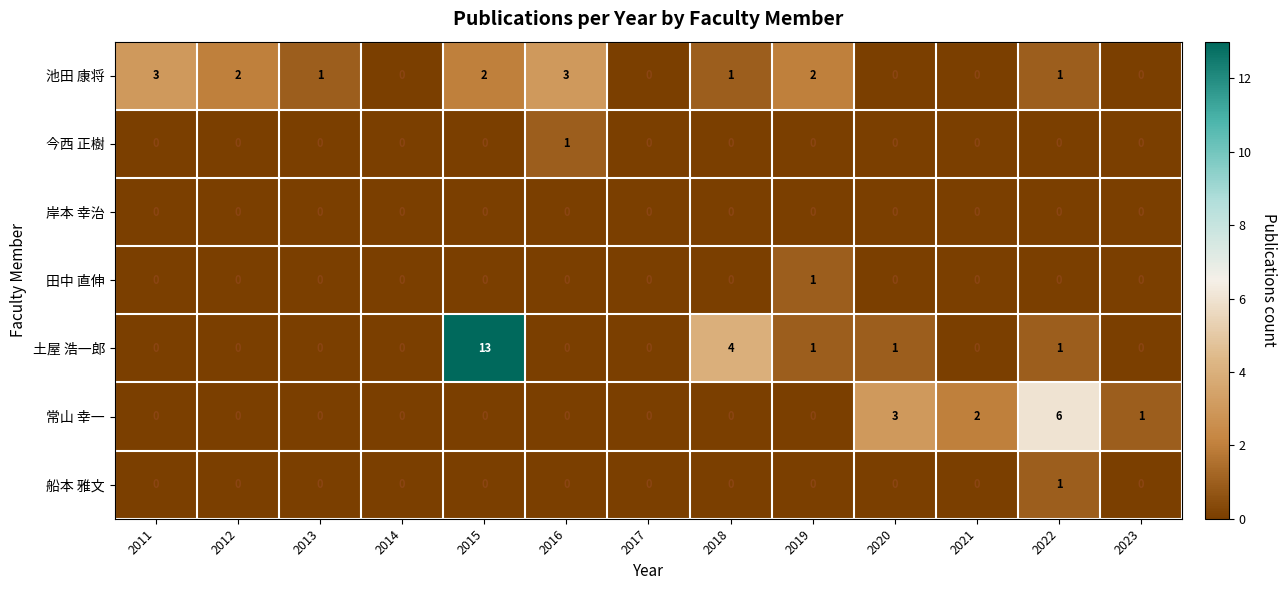

What is the difference between the maximum and minimum values in the 土屋 浩一郎 series?

13